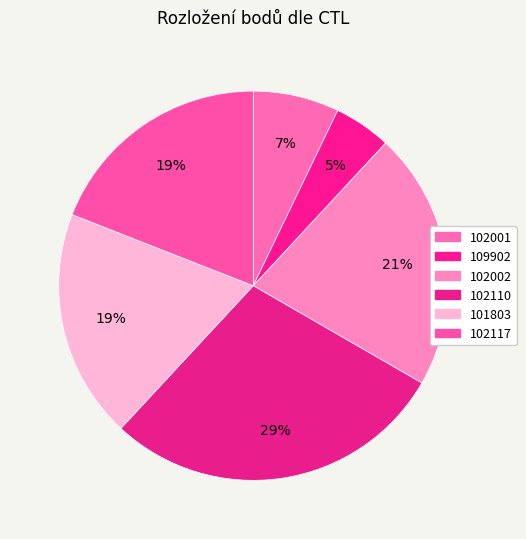

How many segments does this pie chart have?

6